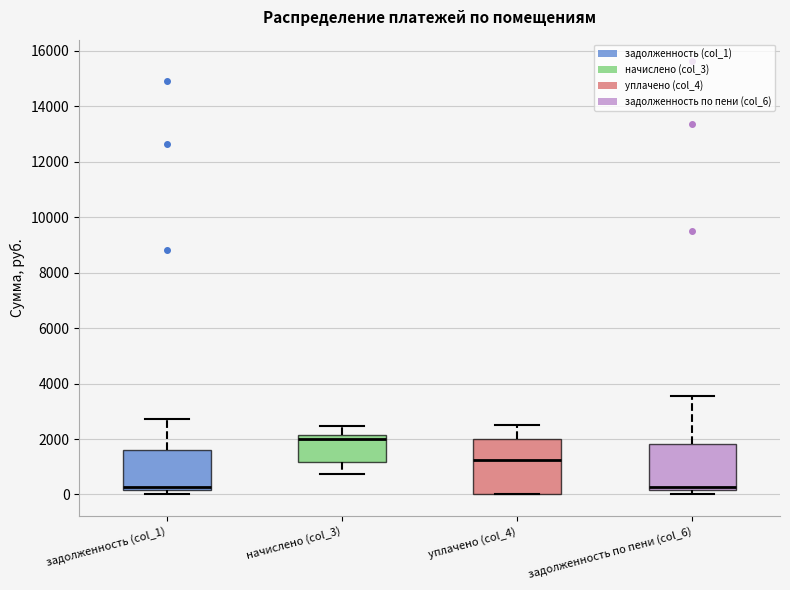

Which box is the tallest, from its lower edge to its upper edge?

уплачено (col_4)